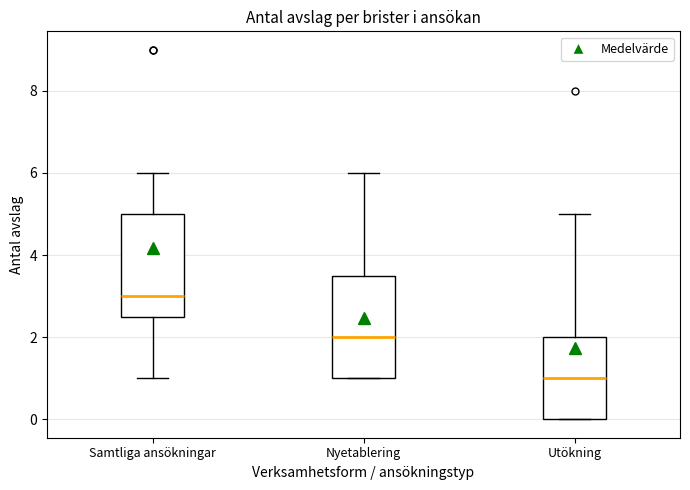

Reading left to right, transcribe this box plot: for each box, give where its median line is, the range the box spans, and where its two whiskers end, as read against the y-axis. The values are not printed on the chart, so give them approximately, as read against the axis.

Samtliga ansökningar: median 3.0, box 2.6 to 5.0, whiskers 1.0 to 6.0
Nyetablering: median 2.0, box 1.0 to 3.6, whiskers 1.0 to 6.0
Utökning: median 1.0, box 0.0 to 2.0, whiskers 0.0 to 5.0